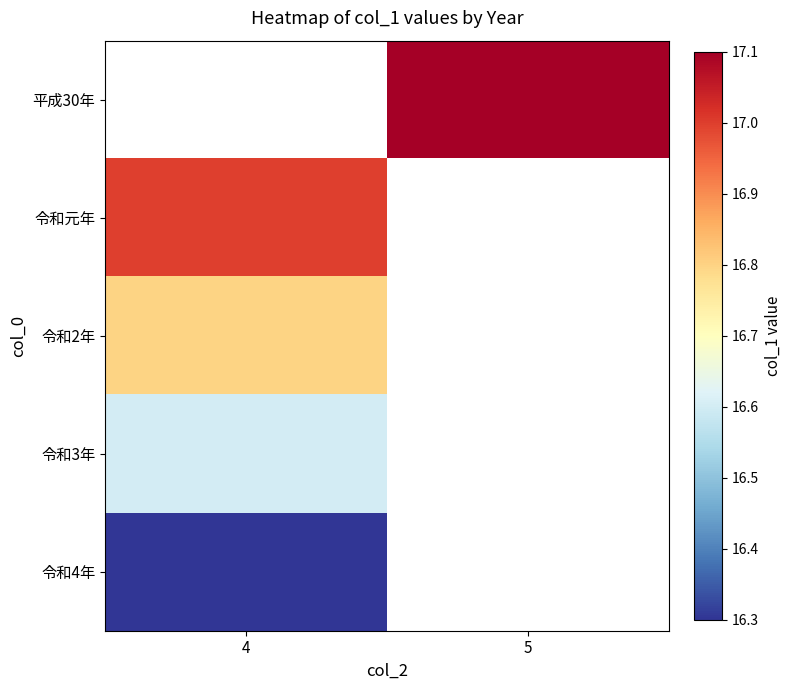

Rank the series by their average value, from highest to lowest.

平成30年, 令和元年, 令和2年, 令和3年, 令和4年